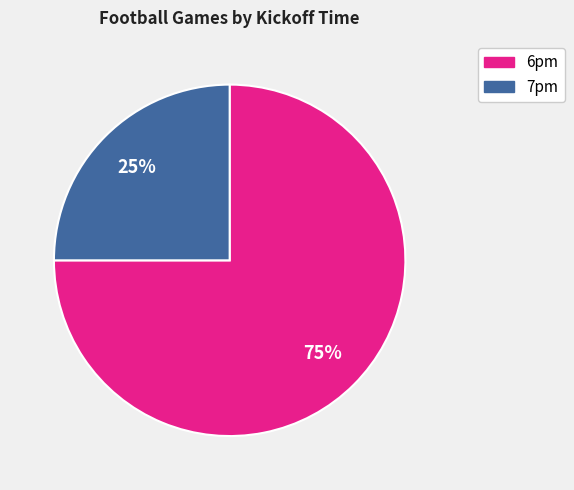

To the nearest percent, what is the difference between the largest and smallest slice percentages?

50%